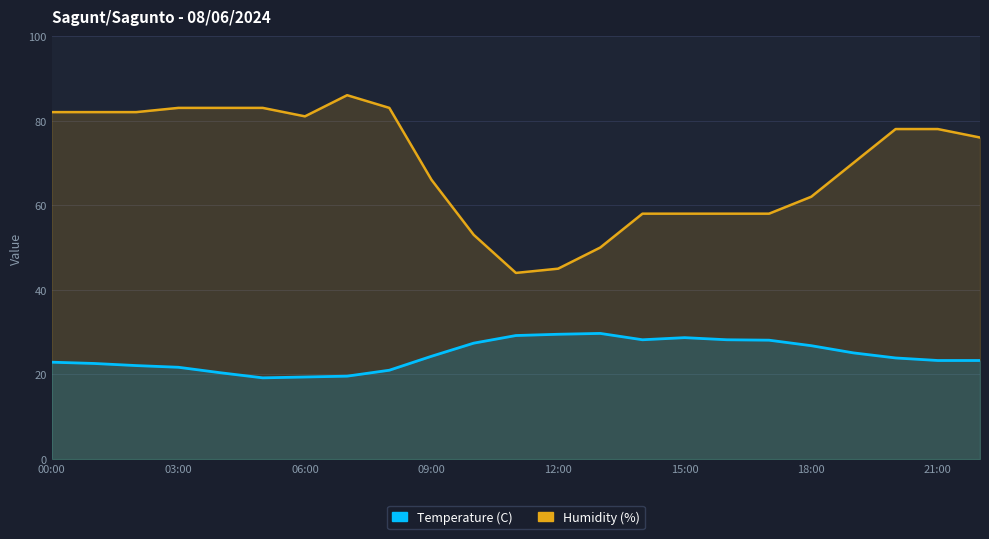

How many lines are shown in the chart?

2